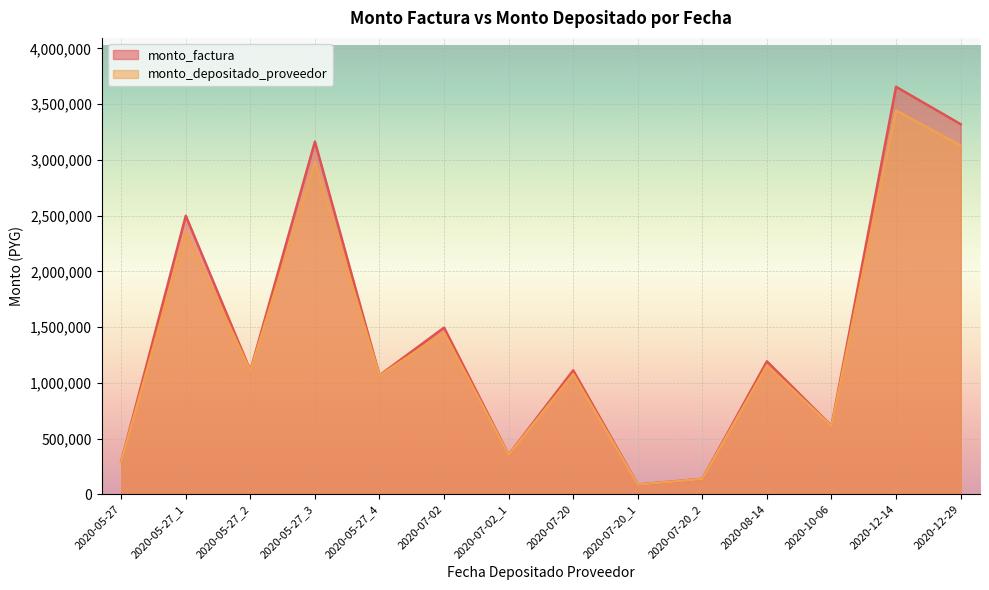

True or false: monto_depositado_proveedor and monto_factura cross at least once.

False